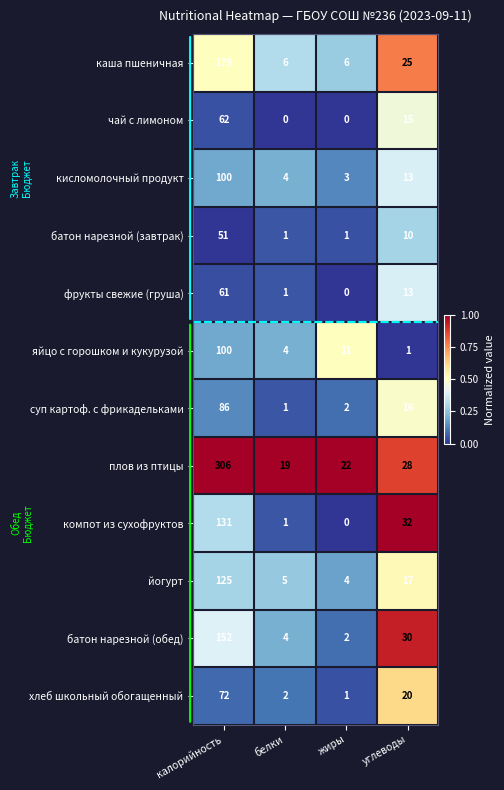

At which category is the sum across all series the highest?

калорийность